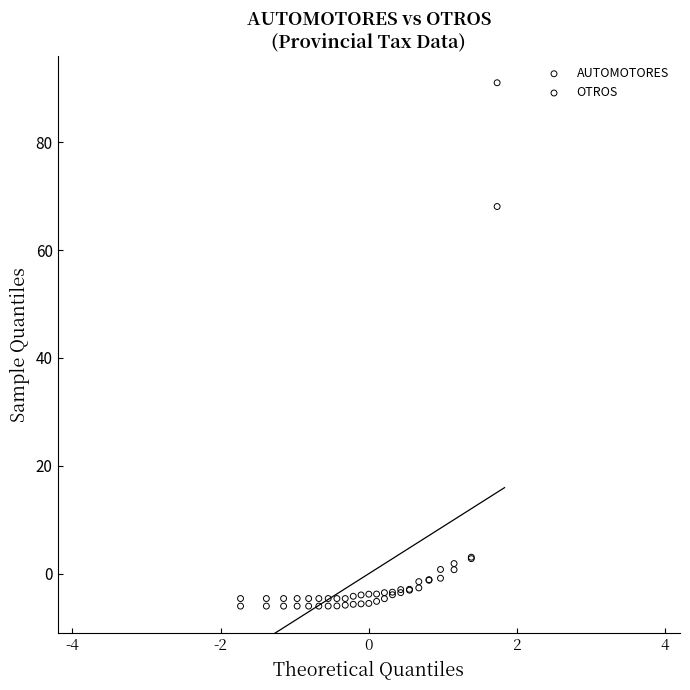

Which series has the largest Y range (max minus min)?

OTROS